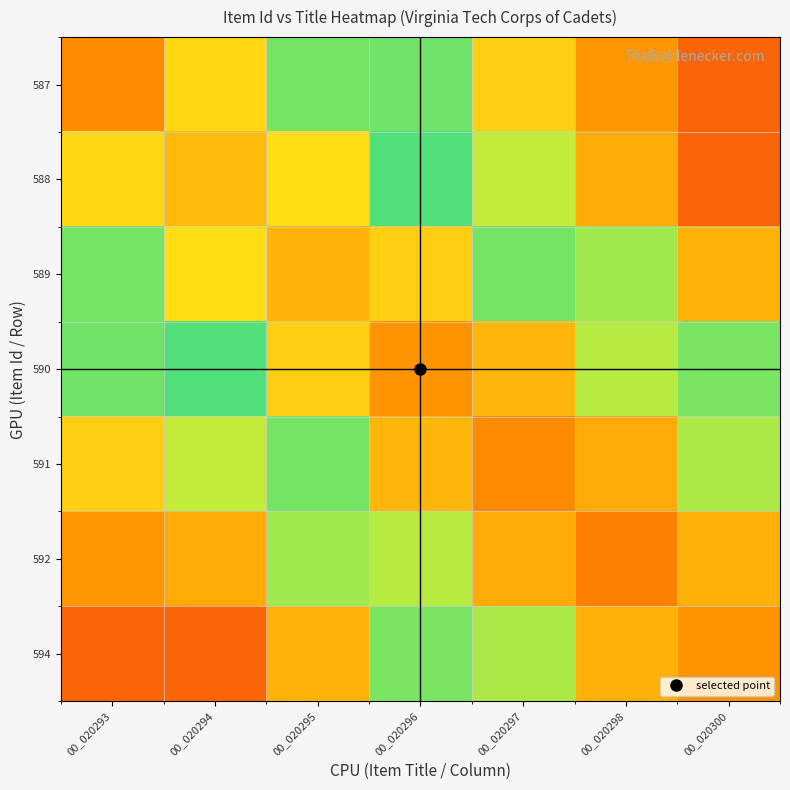

At which category is the sum across all series the highest?

00_020296